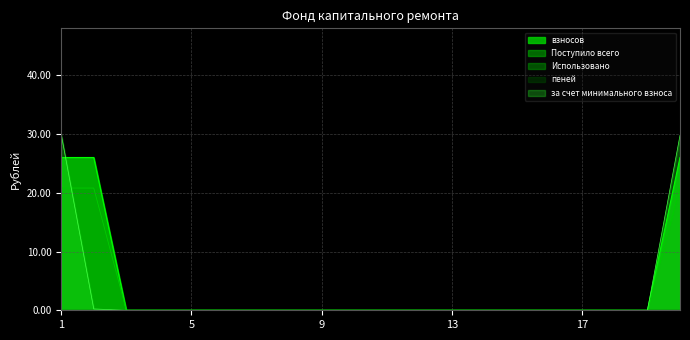

Which category has the lowest value across all series?

3